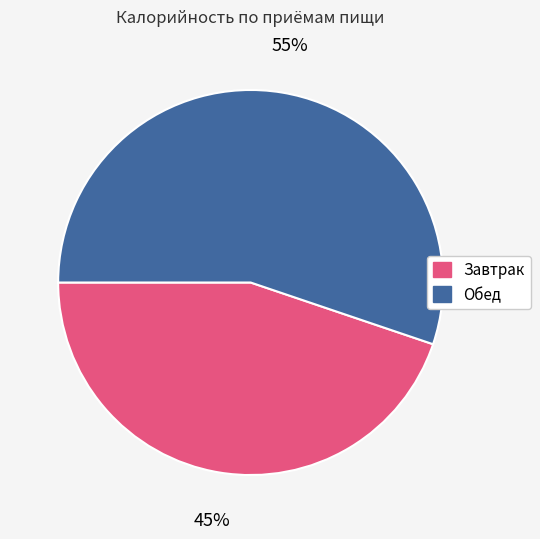

What is the ratio of the value at Обед to the value at Завтрак?

1.2